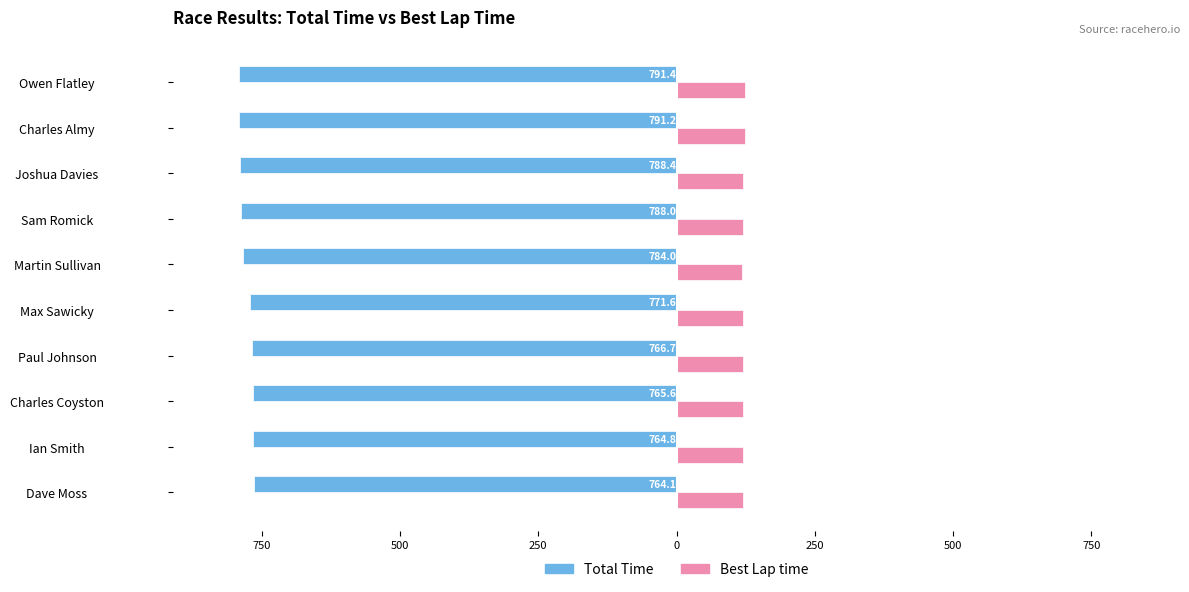

What are all the series names shown in the legend?

Total Time, Best Lap time